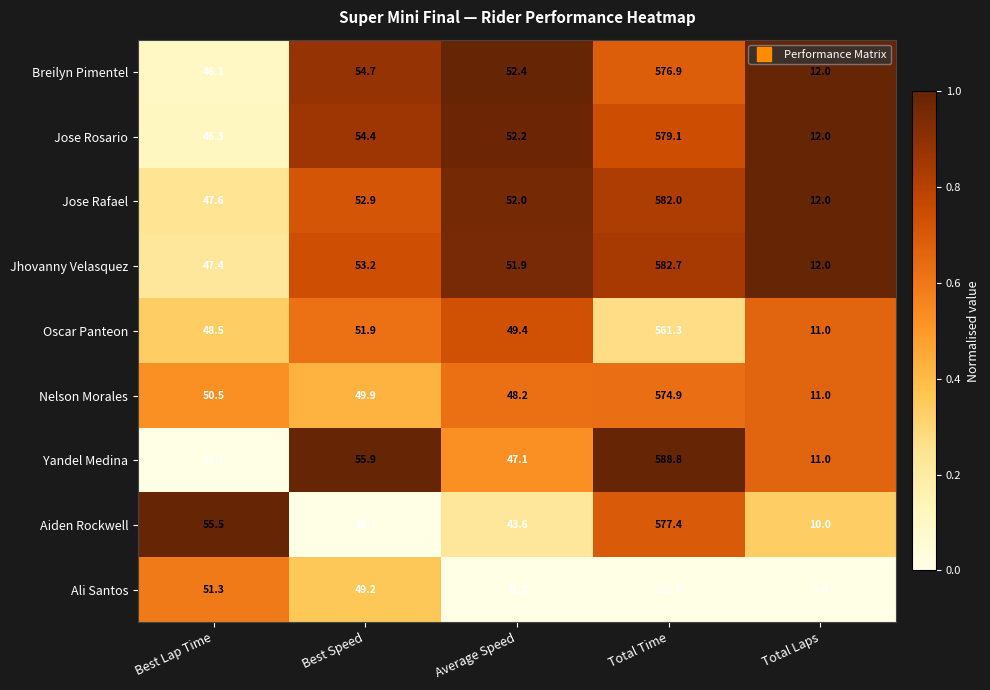

Which series has the largest total across all categories?

Yandel Medina